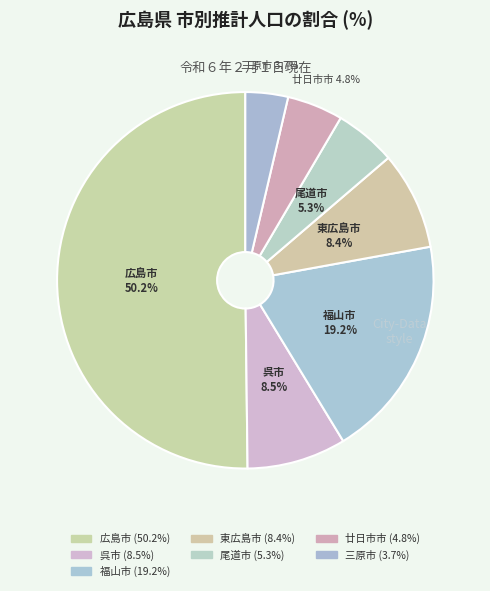

What percentage do 三原市 and 東広島市 together represent?

12.1%